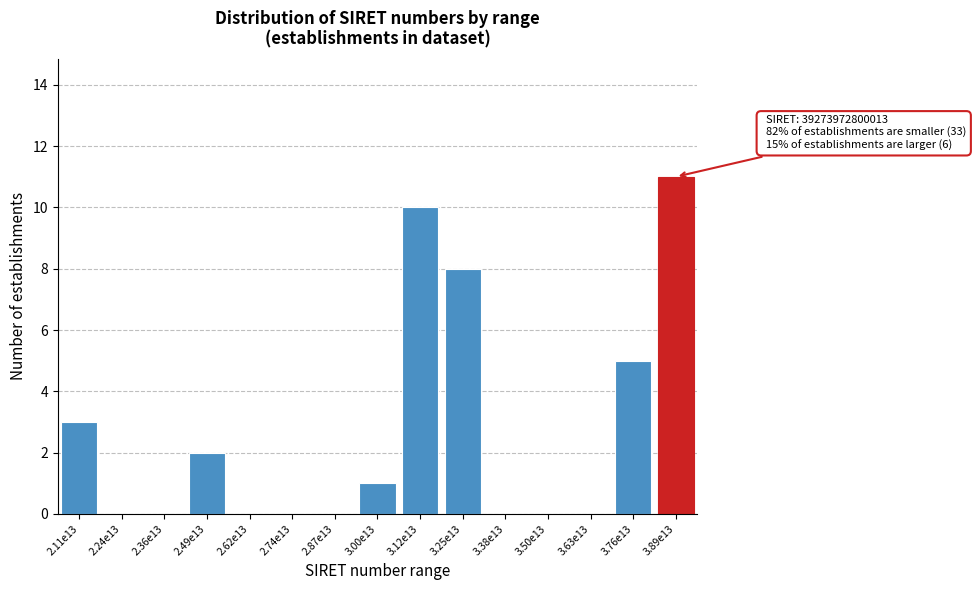

Reading left to right, extract all data points from this chart.

2.11e13=3	2.24e13=0	2.36e13=0	2.49e13=2	2.62e13=0	2.74e13=0	2.87e13=0	3.00e13=1	3.12e13=10	3.25e13=8	3.38e13=0	3.50e13=0	3.63e13=0	3.76e13=5	3.89e13=11